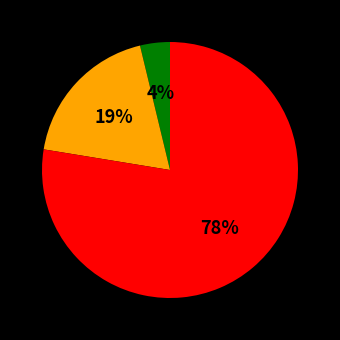

To the nearest percent, what is the average slice percentage?

33%